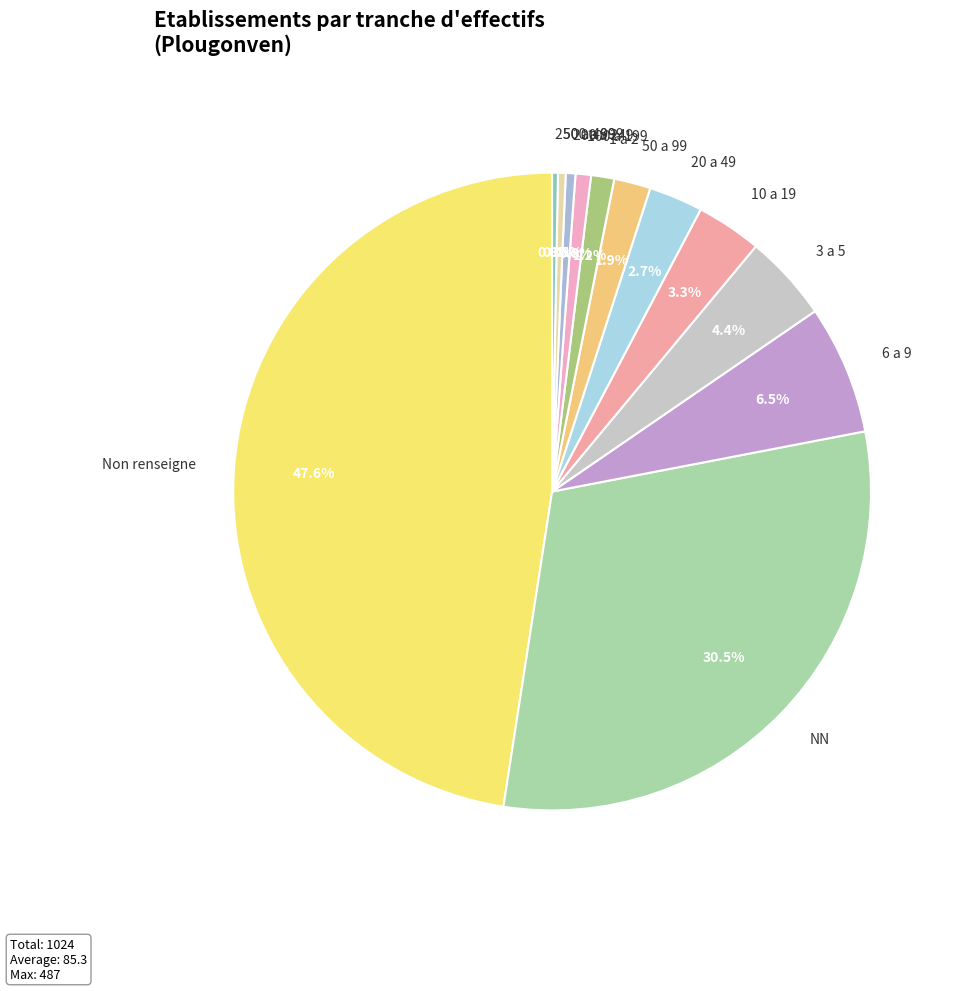

Does 6 a 9 represent more than half of the total?

No